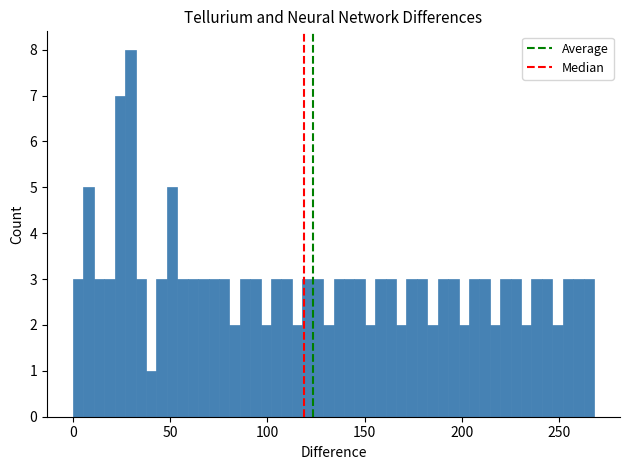

Read against the x-axis, roughly where is the centre of the tallest bar?

30